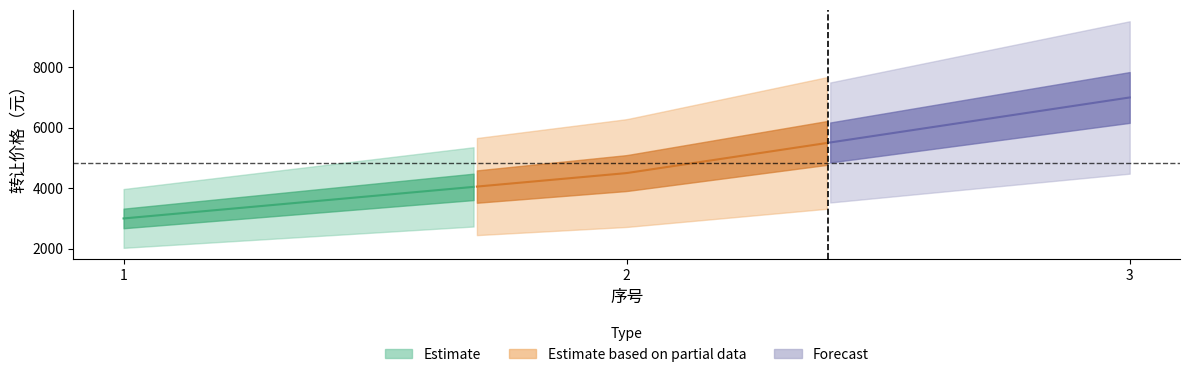

What is the change in value from 1 to 3?

+4000